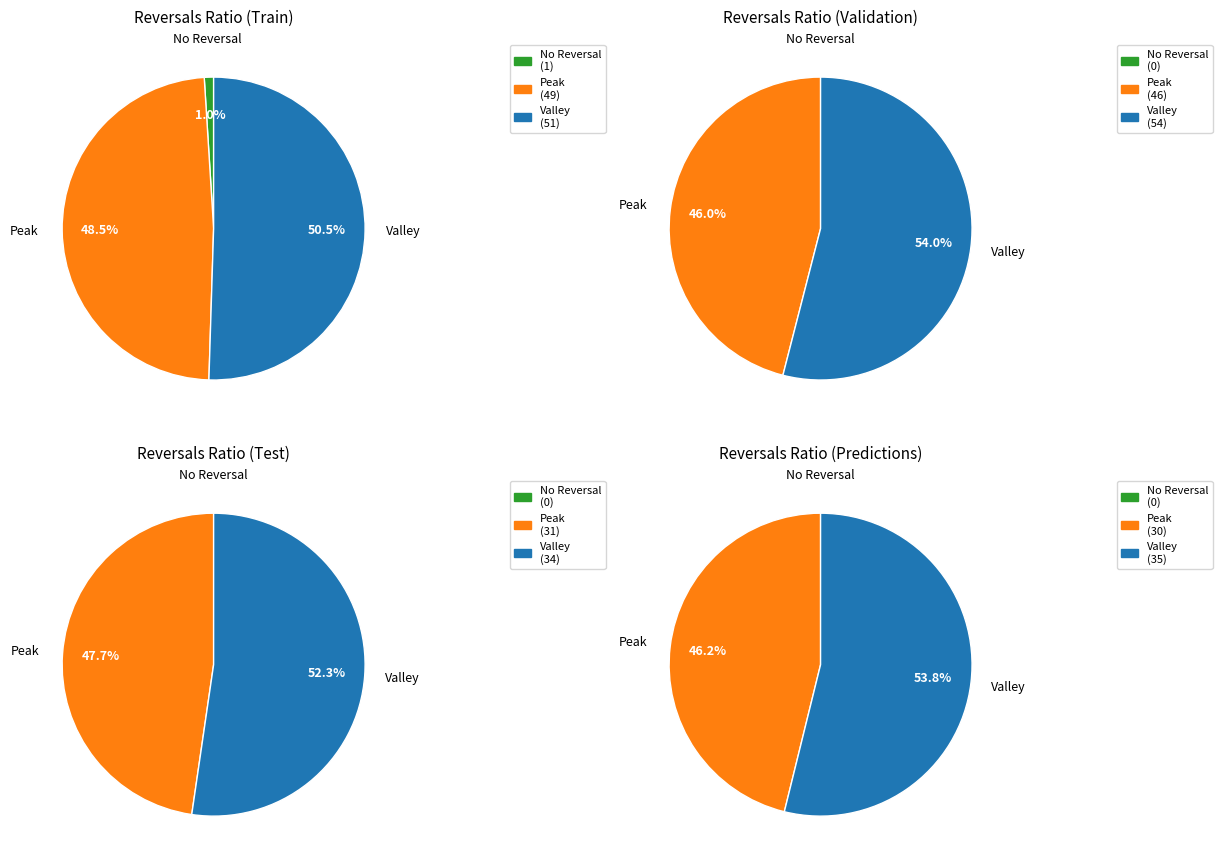

What percentage is NOT represented by 5?

98.6%